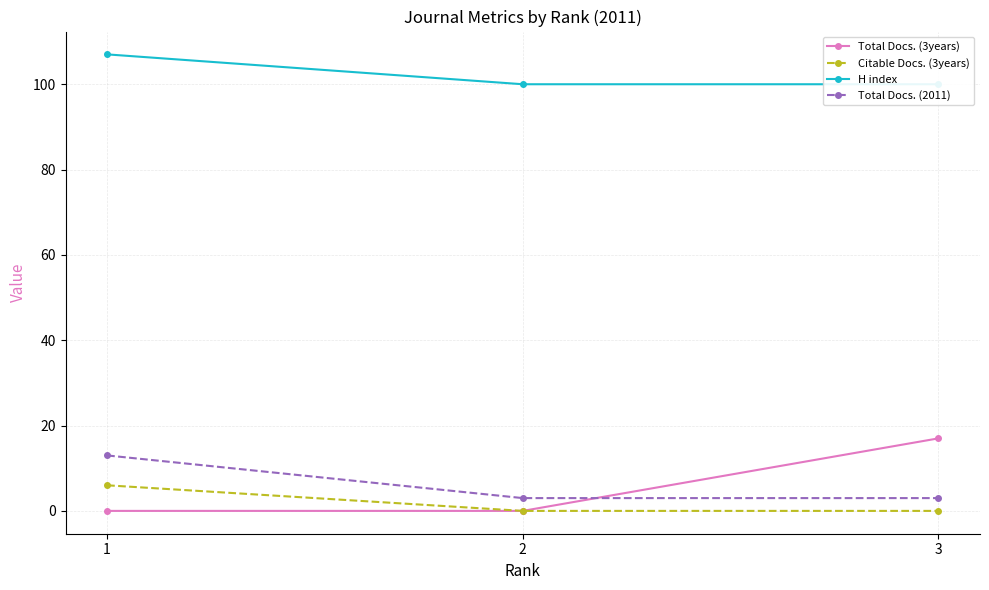

Which category has the highest value across all series?

1